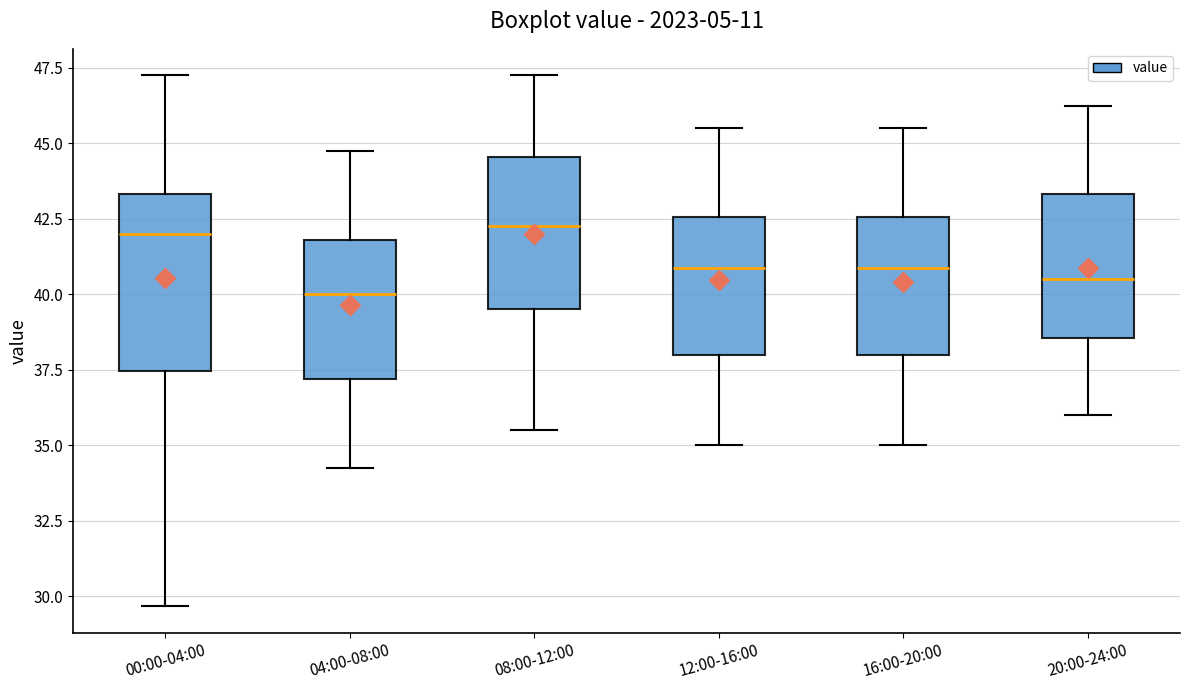

Where does the lower whisker of the box for 04:00-08:00 end on the y-axis? The values are not printed on the chart, so give them approximately, as read against the axis.

34.5